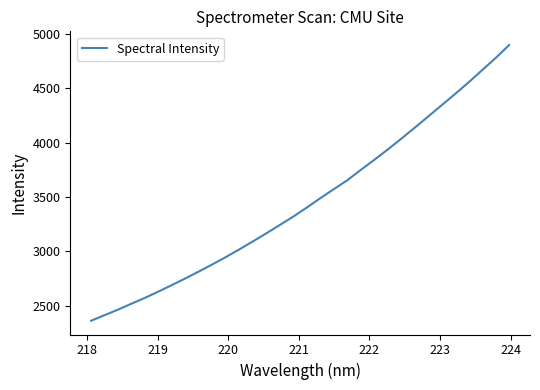

What is the difference between the maximum and minimum values?

2535.9